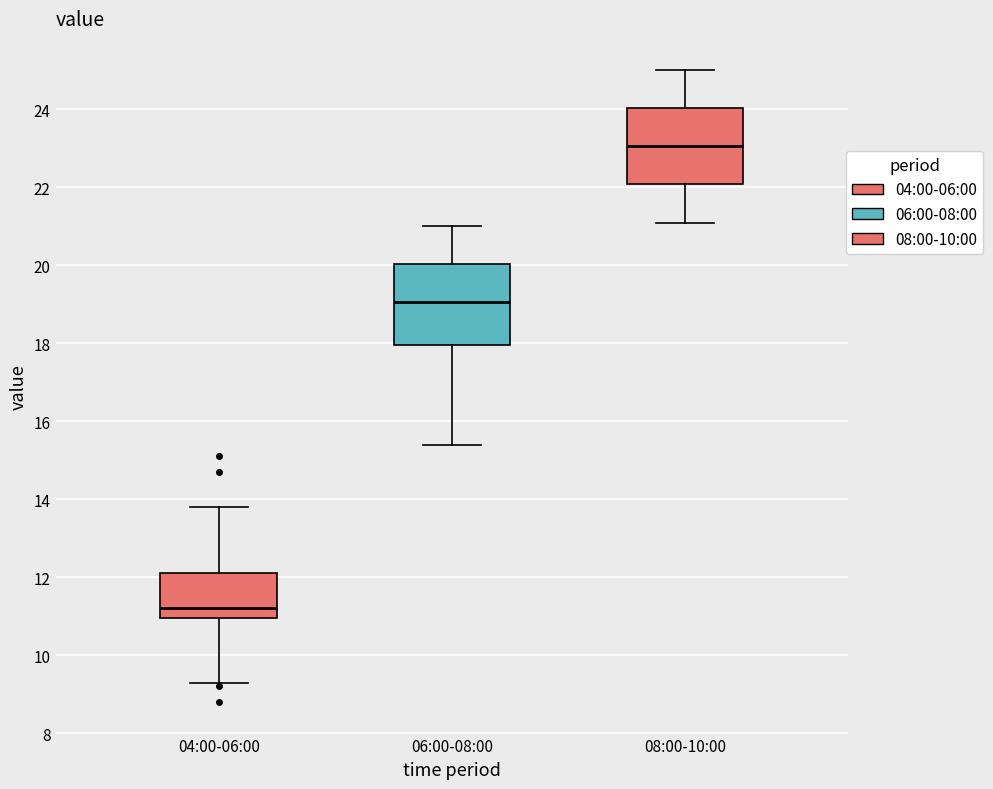

Reading left to right, transcribe this box plot: for each box, give where its median line is, the range the box spans, and where its two whiskers end, as read against the y-axis. The values are not printed on the chart, so give them approximately, as read against the axis.

04:00-06:00: median 11.2, box 11.0 to 12.2, whiskers 9.4 to 13.8
06:00-08:00: median 19.0, box 18.0 to 20.0, whiskers 15.4 to 21.0
08:00-10:00: median 23.0, box 22.0 to 24.0, whiskers 21.2 to 25.0